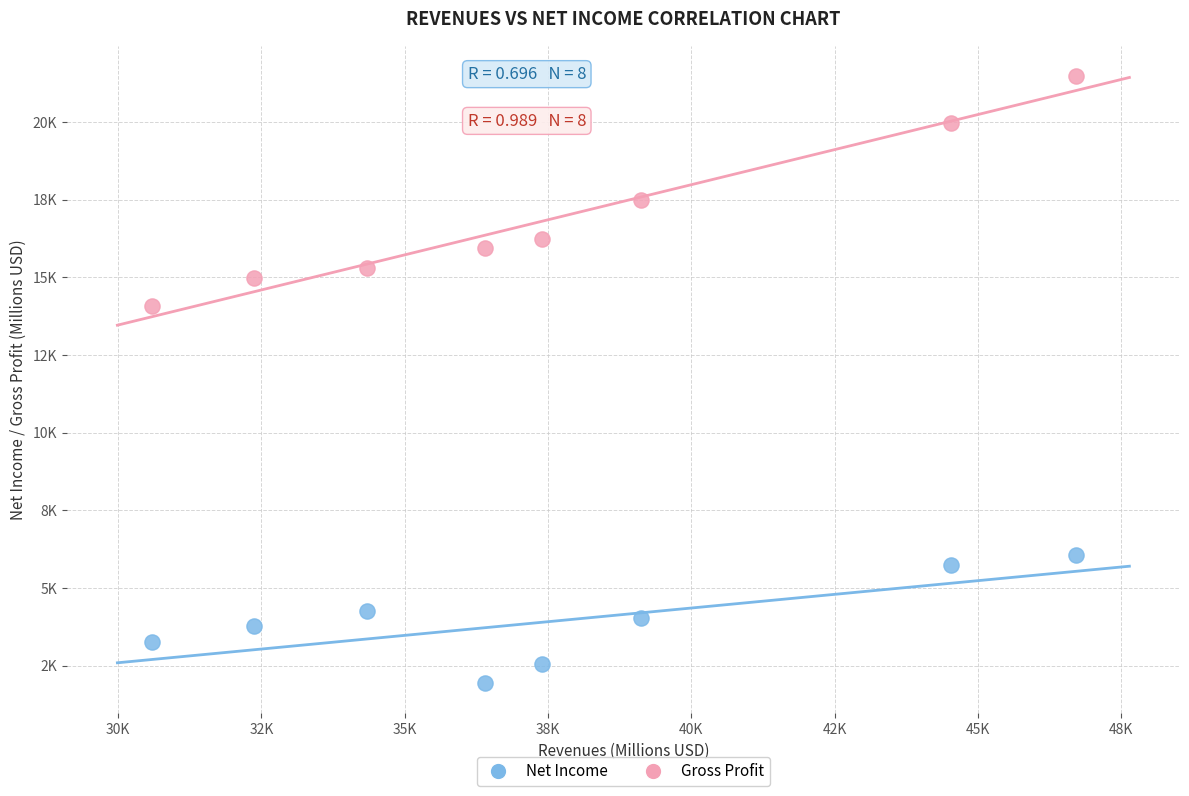

What are all the series names shown in the legend?

Net Income, Gross Profit